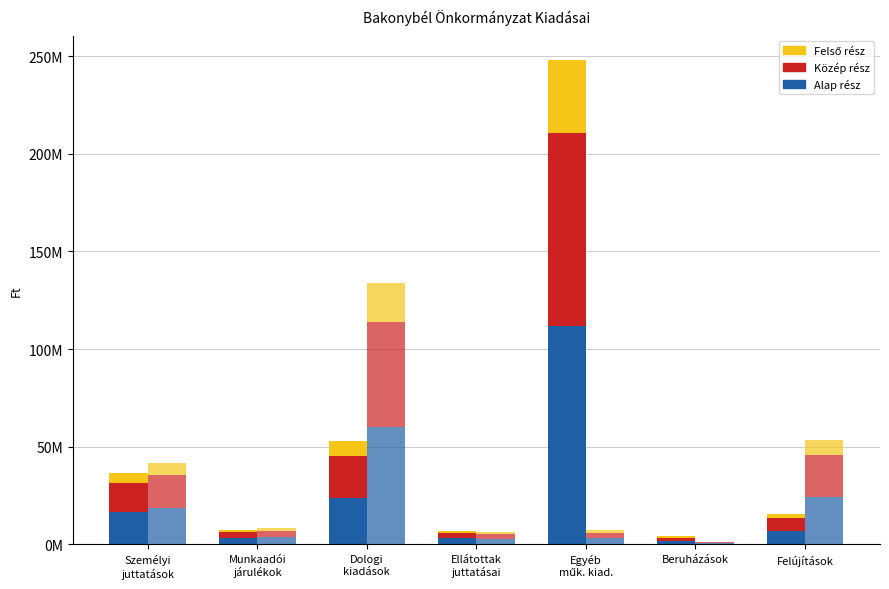

Reading left to right, transcribe all the data shown in this chart.

2017 - Alap: 16515932.4	3308945.4	23877202.9	3056351.4	111603676.0	1820995.7	7008886.4
2017 - Közép: 14680828.8	2941284.8	21224180.4	2716756.8	99203267.6	1618662.8	6230121.2
2017 - Felső: 5505310.8	1102981.8	7959067.6	1018783.8	37201225.4	606998.6	2336295.4
2018 - Alap: 18776475.0	3673529.6	60222163.1	2839500.0	3197677.5	571500.0	24152625.0
2018 - Közép: 16690200.0	3265359.6	53530811.6	2524000.0	2842380.0	508000.0	21469000.0
2018 - Felső: 6258825.0	1224509.9	20074054.3	946500.0	1065892.5	190500.0	8050875.0